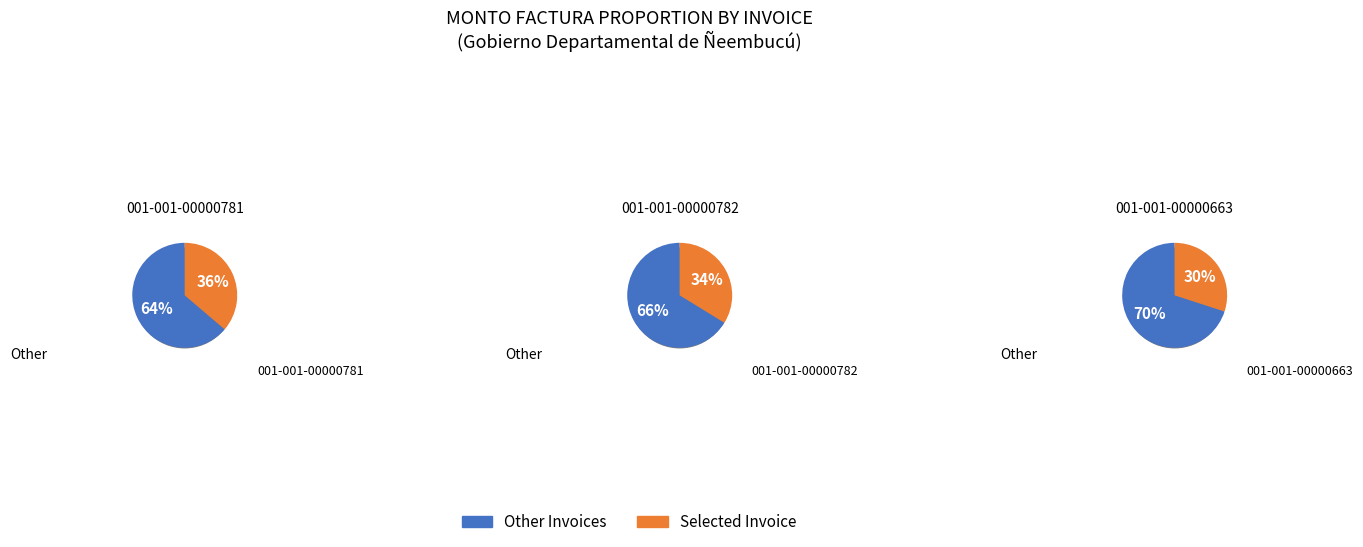

What is the ratio of the value at 001-001-00000781 to the value at 001-001-00000782?

1.1